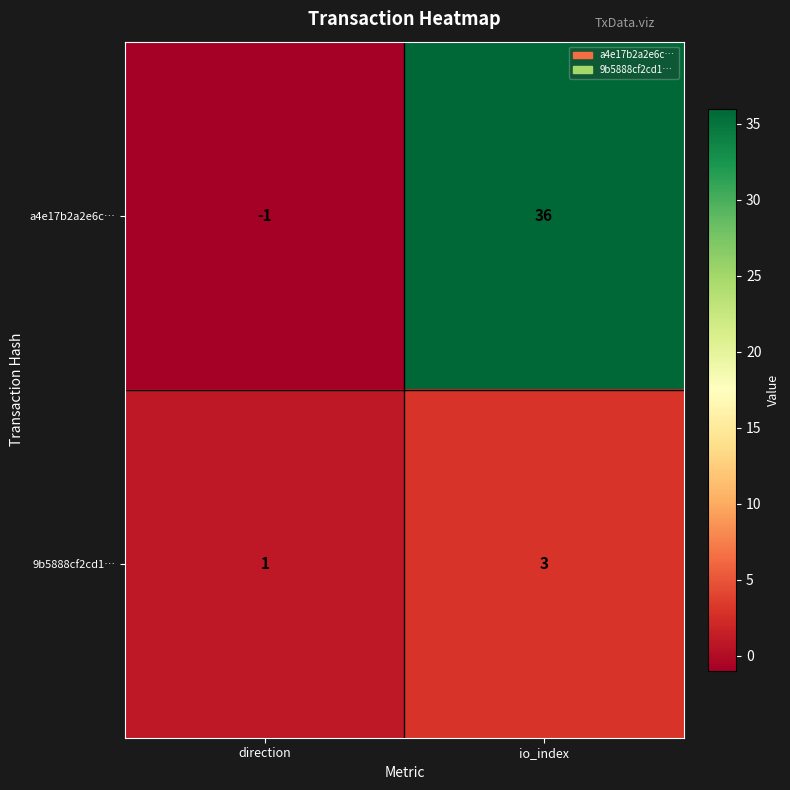

At which category does the chart reach its minimum across all series?

direction